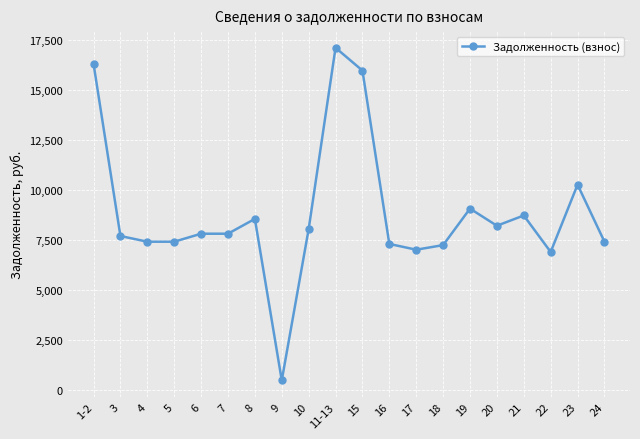

The value at 15 is 15970.1. True or false?

True